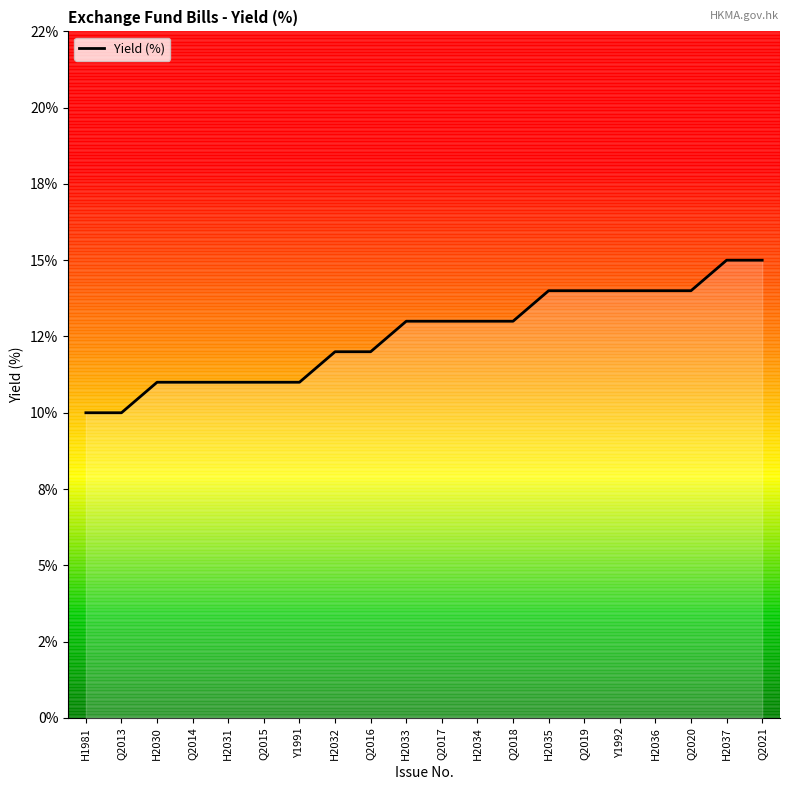

What is the approximate value at H2037?

0.1